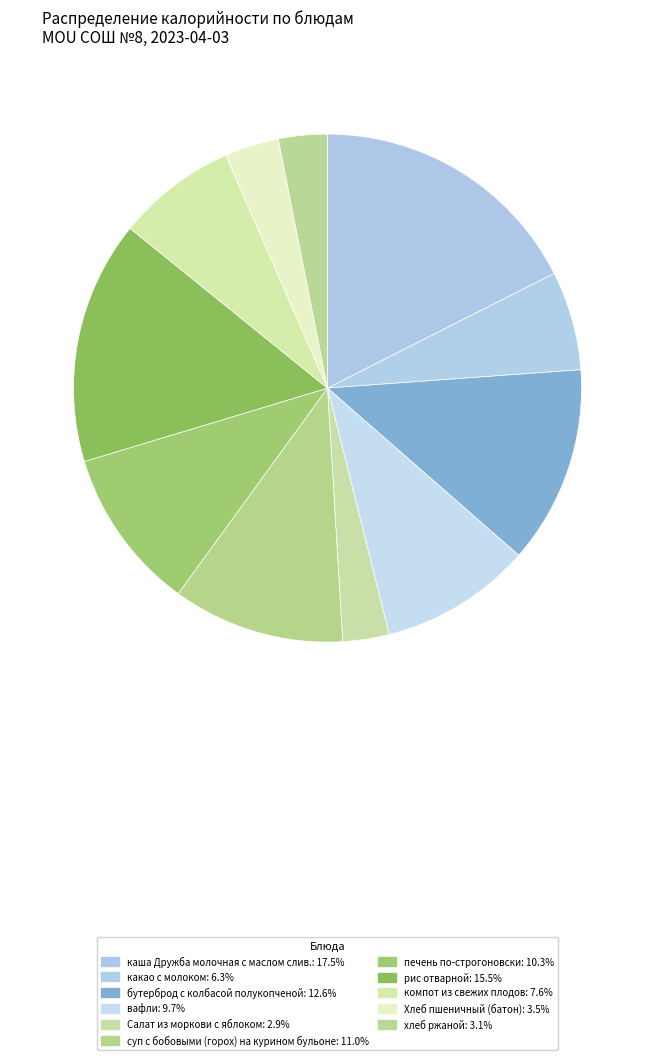

To the nearest percent, what is the average slice percentage?

9%